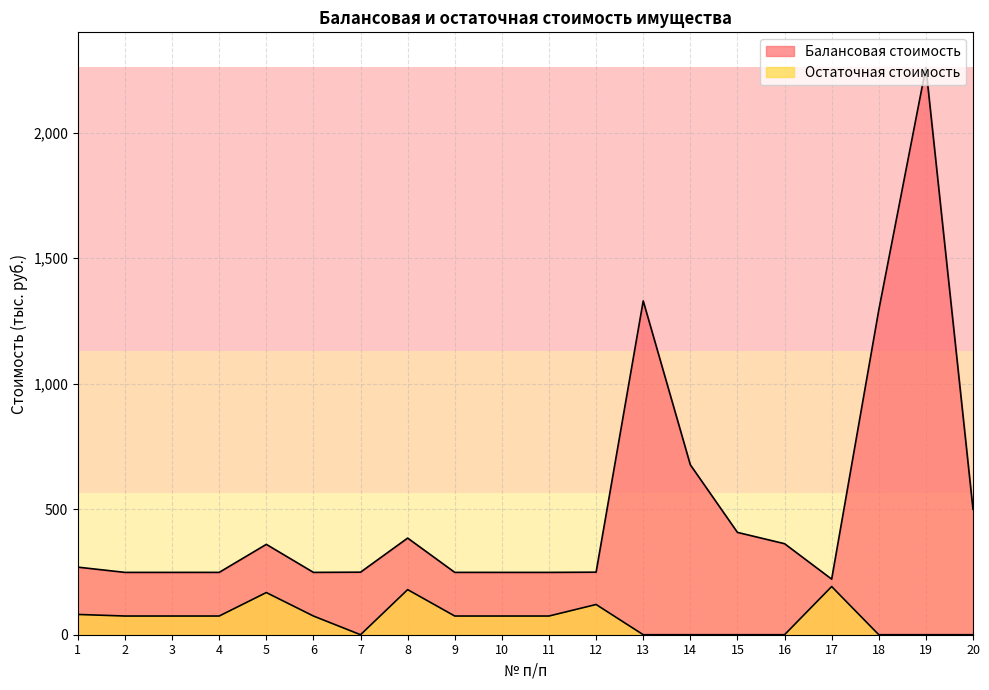

Reading left to right, what are all the values shown in this chart?

Балансовая стоимость: 1=269.2	2=248.3	3=248.3	4=248.4	5=360.0	6=248.3	7=249.2	8=385.0	9=248.4	10=248.3	11=248.3	12=249.2	13=1330.0	14=677.0	15=407.7	16=362.7	17=221.5	18=1293.5	19=2260.0	20=500.0
Остаточная стоимость: 1=80.8	2=74.5	3=74.5	4=74.5	5=168.0	6=74.5	7=0.0	8=179.7	9=74.5	10=74.5	11=74.5	12=120.4	13=0.0	14=0.0	15=0.0	16=0.0	17=191.9	18=0.0	19=0.0	20=0.0